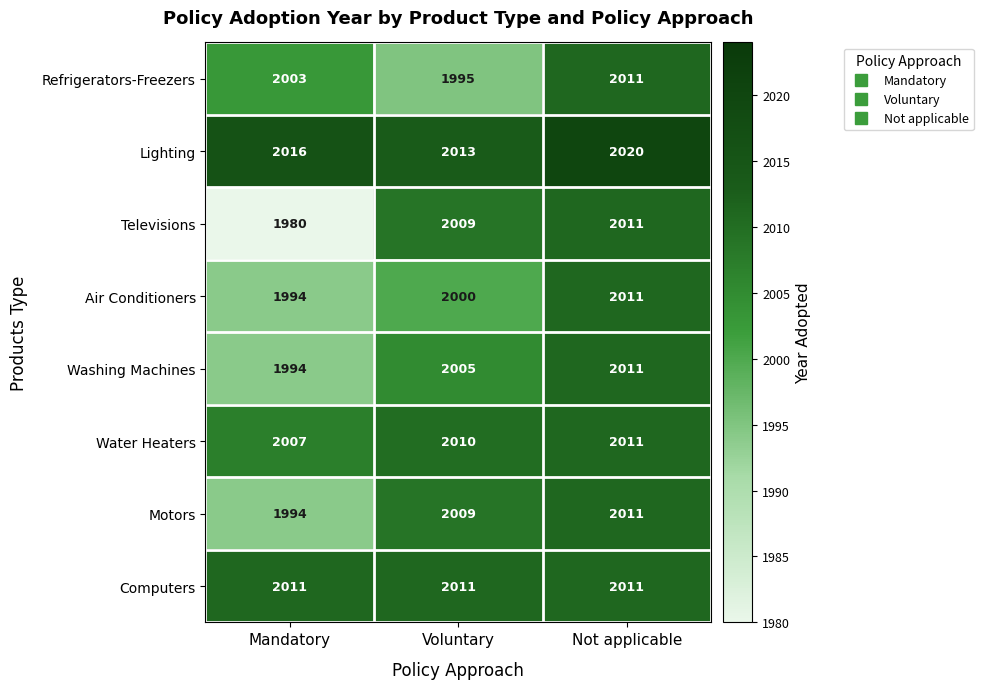

Reading left to right, list all the values displayed in this chart.

Refrigerators-Freezers: Mandatory=2003	Voluntary=1995	Not applicable=2011
Lighting: Mandatory=2016	Voluntary=2013	Not applicable=2020
Televisions: Mandatory=1980	Voluntary=2009	Not applicable=2011
Air Conditioners: Mandatory=1994	Voluntary=2000	Not applicable=2011
Washing Machines: Mandatory=1994	Voluntary=2005	Not applicable=2011
Water Heaters: Mandatory=2007	Voluntary=2010	Not applicable=2011
Motors: Mandatory=1994	Voluntary=2009	Not applicable=2011
Computers: Mandatory=2011	Voluntary=2011	Not applicable=2011